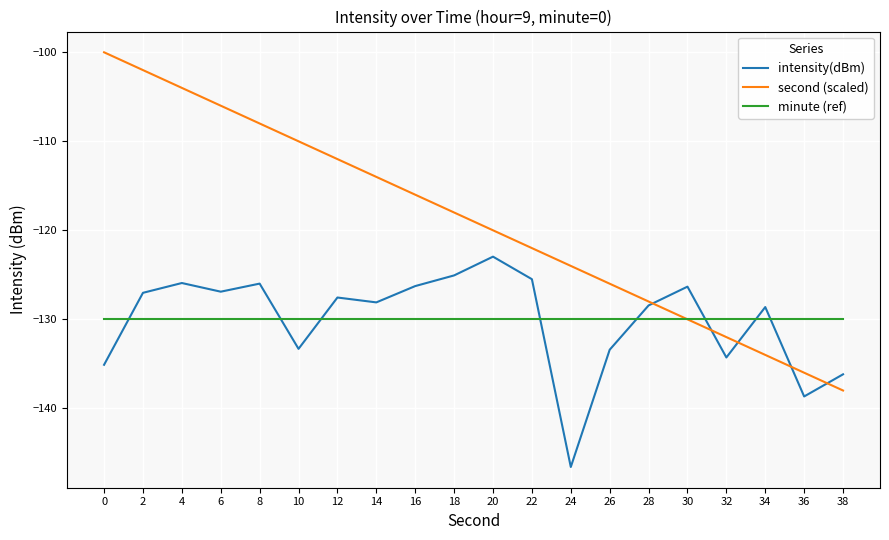

What is the lowest value of the intensity(dBm) series?

-146.6